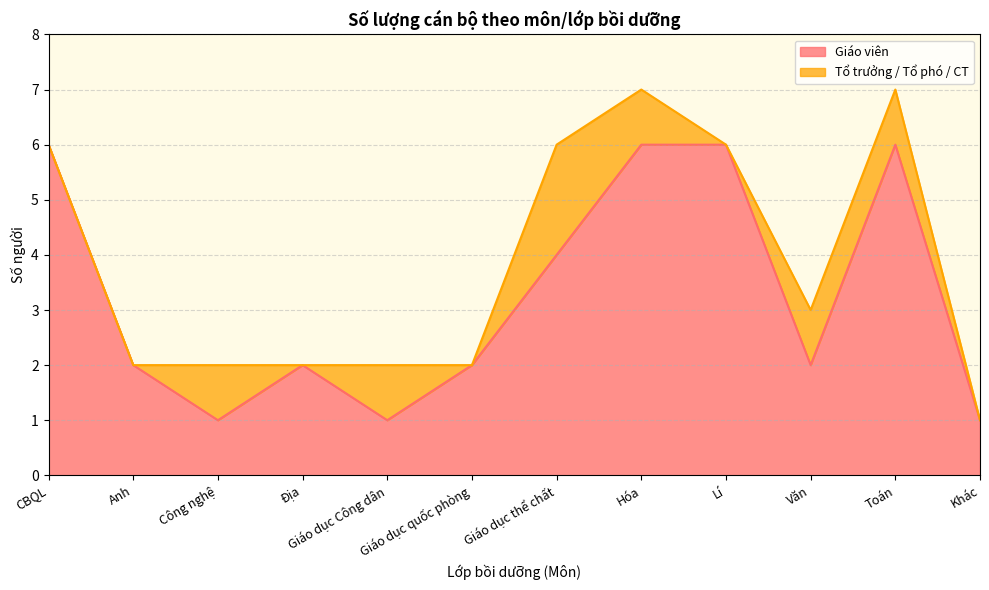

Where is the data nearest to the value 3?

Anh